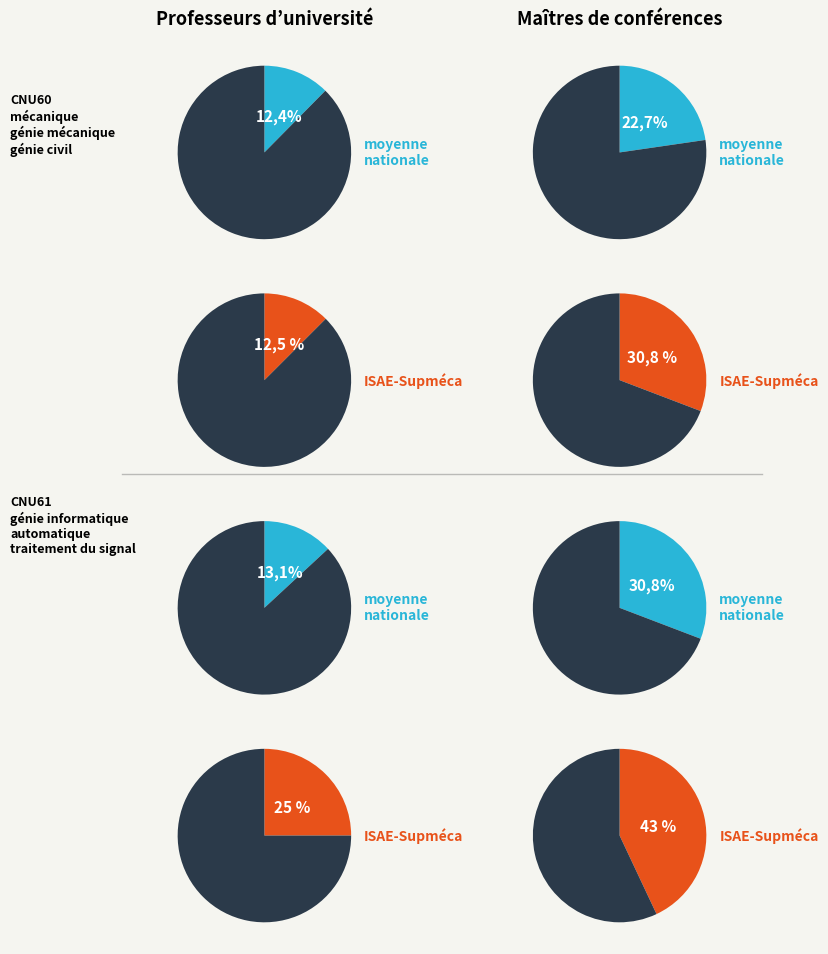

The 3933.0 slice represents 10% of the pie. True or false?

False